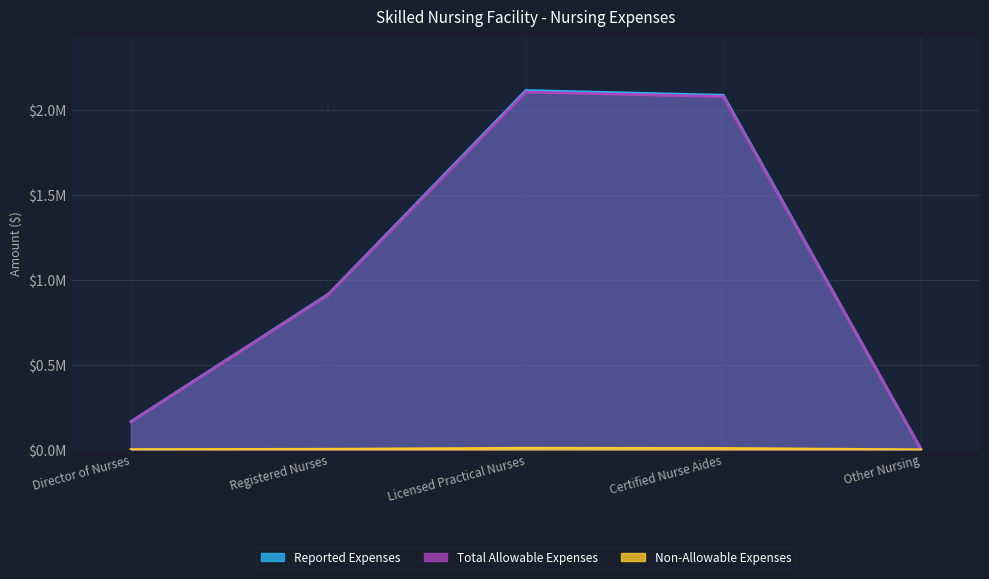

What is the sum of the Non-Allowable Expenses values at Licensed Practical Nurses and Registered Nurses?

12131